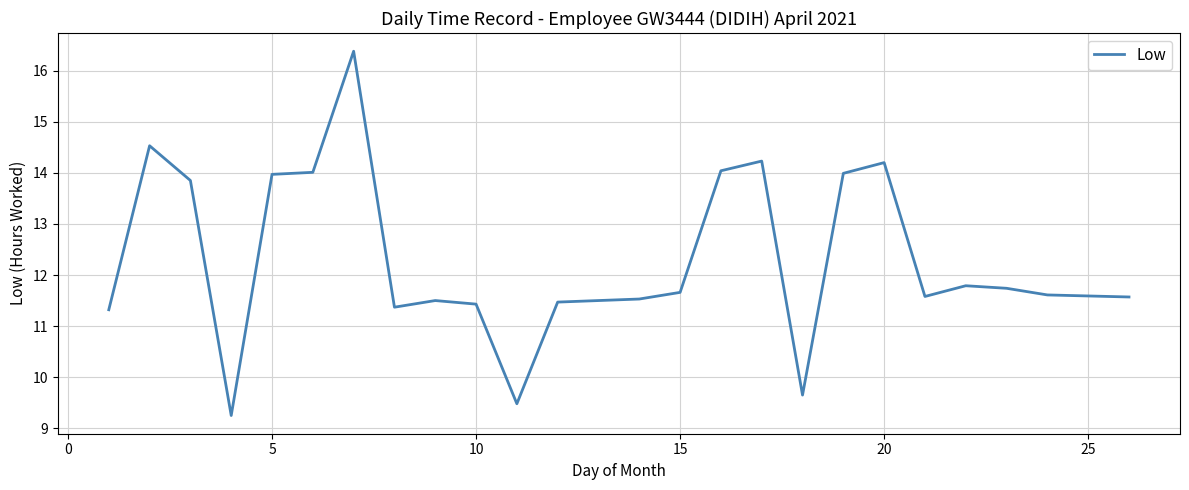

What is the greatest value displayed?

16.4